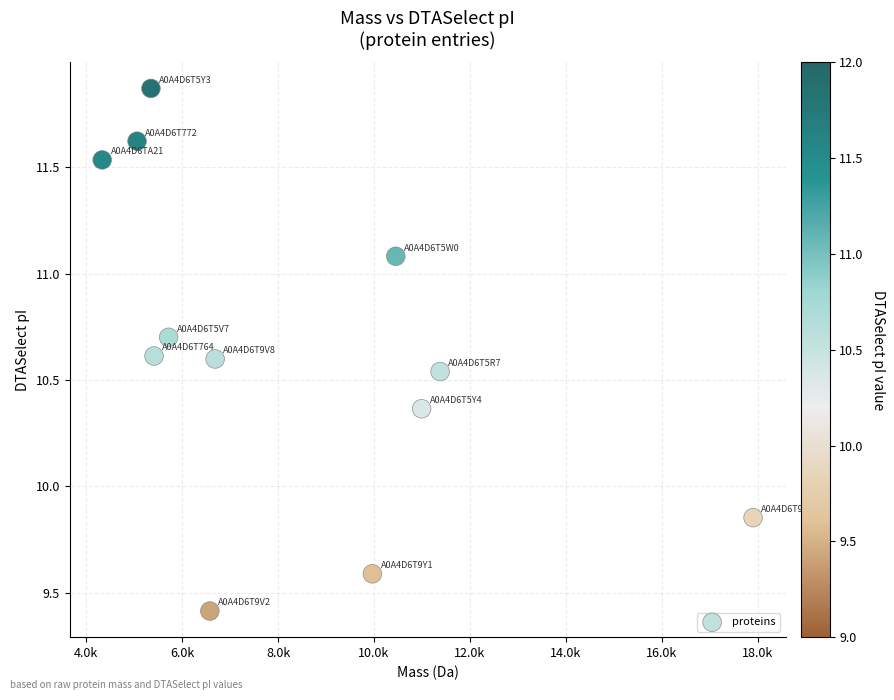

What is the range of Y values (max minus min)?

2.5